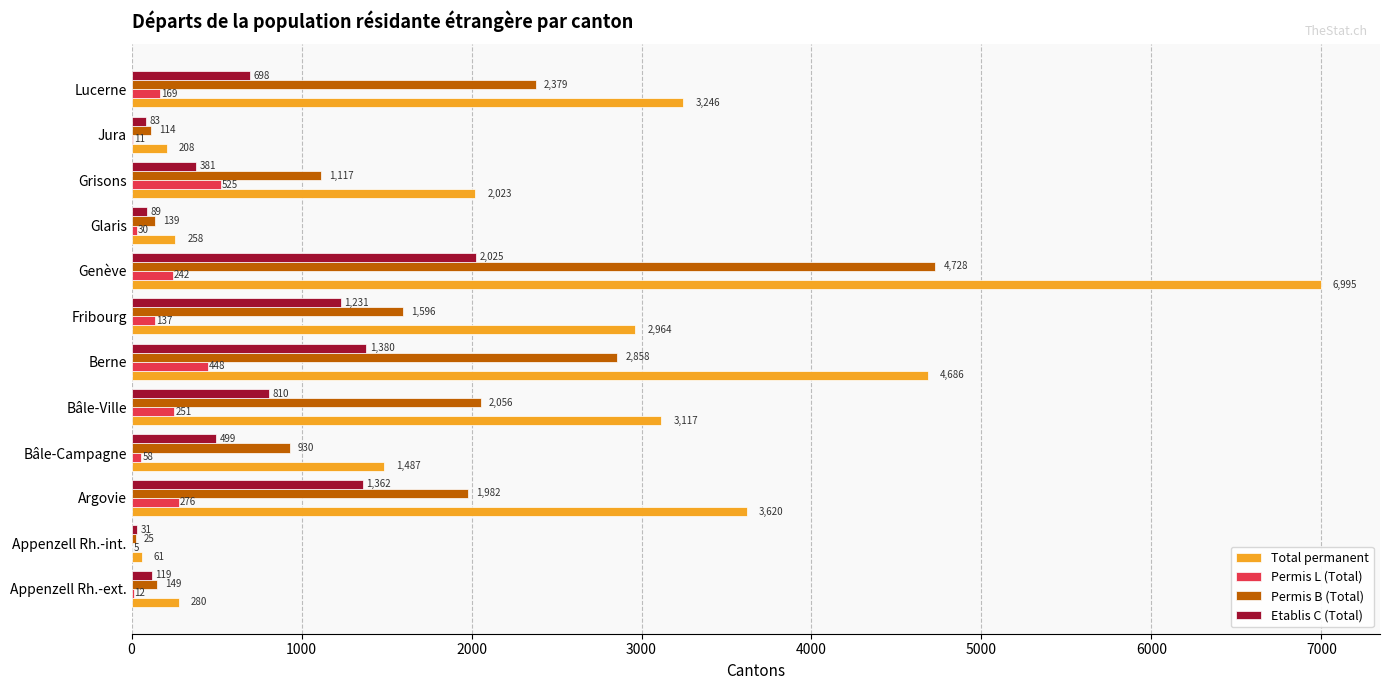

Which series changed the most between Fribourg and Grisons?

Total permanent